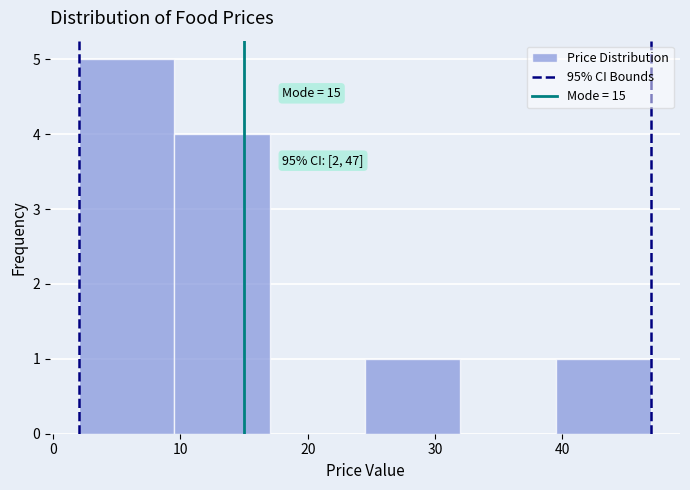

Over which range of the x-axis is the bar tallest?

2.0 to 9.5